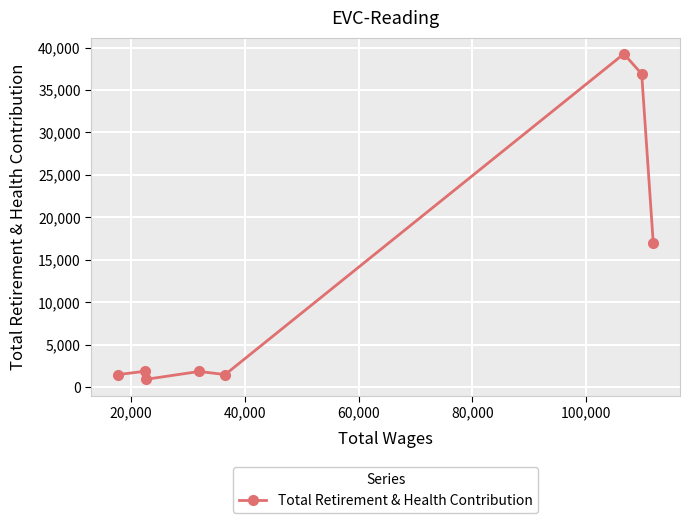

What is the difference between the second highest and second lowest values?

35437